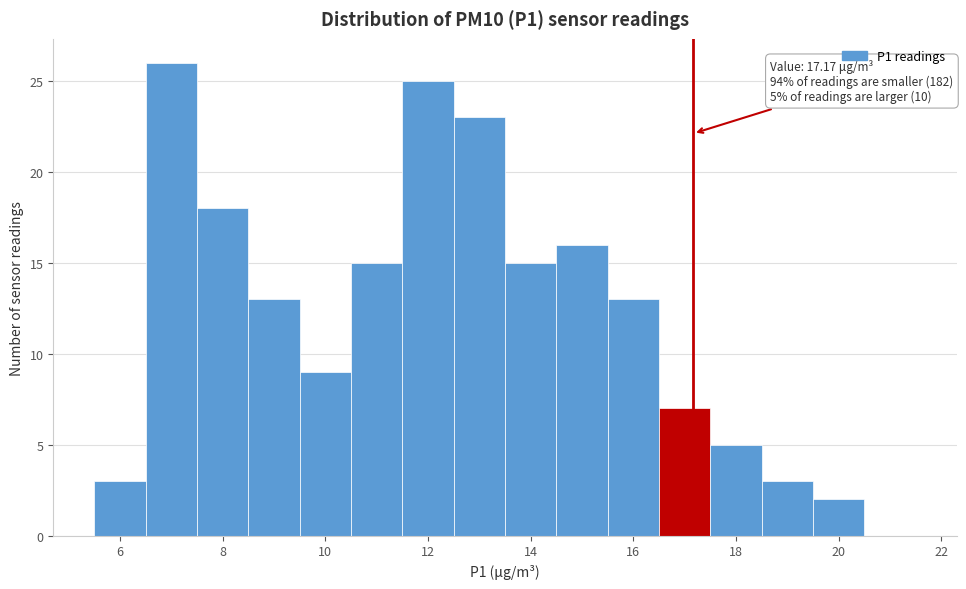

Which range on the x-axis has the tallest bar?

6.5 to 7.5